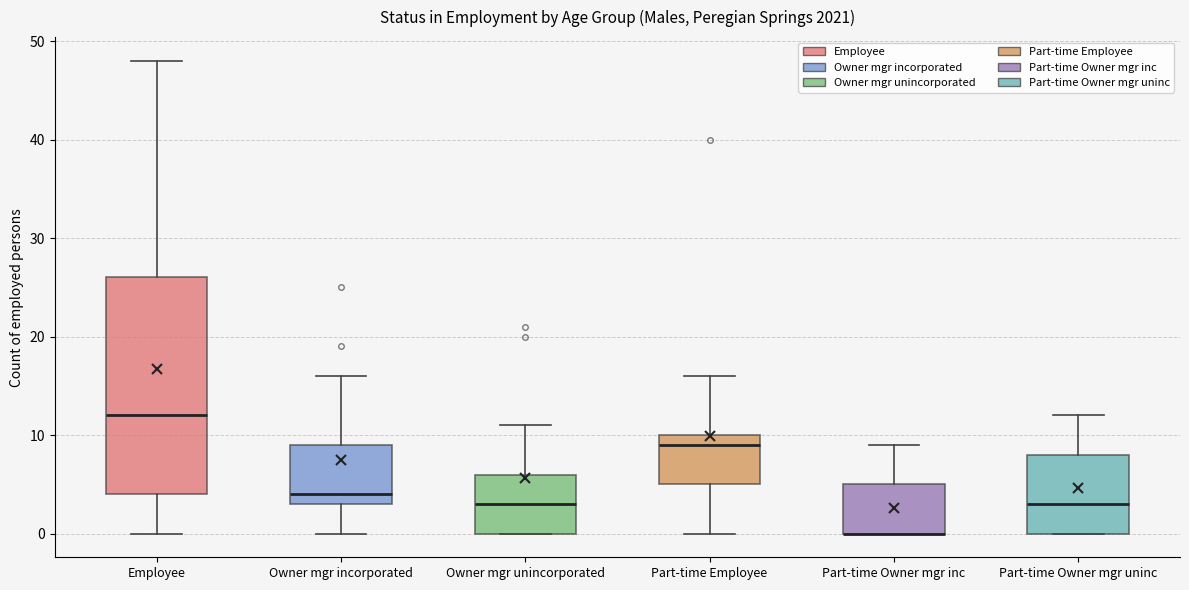

Comparing the boxes themselves (not the whiskers), which one is the tallest?

Employee